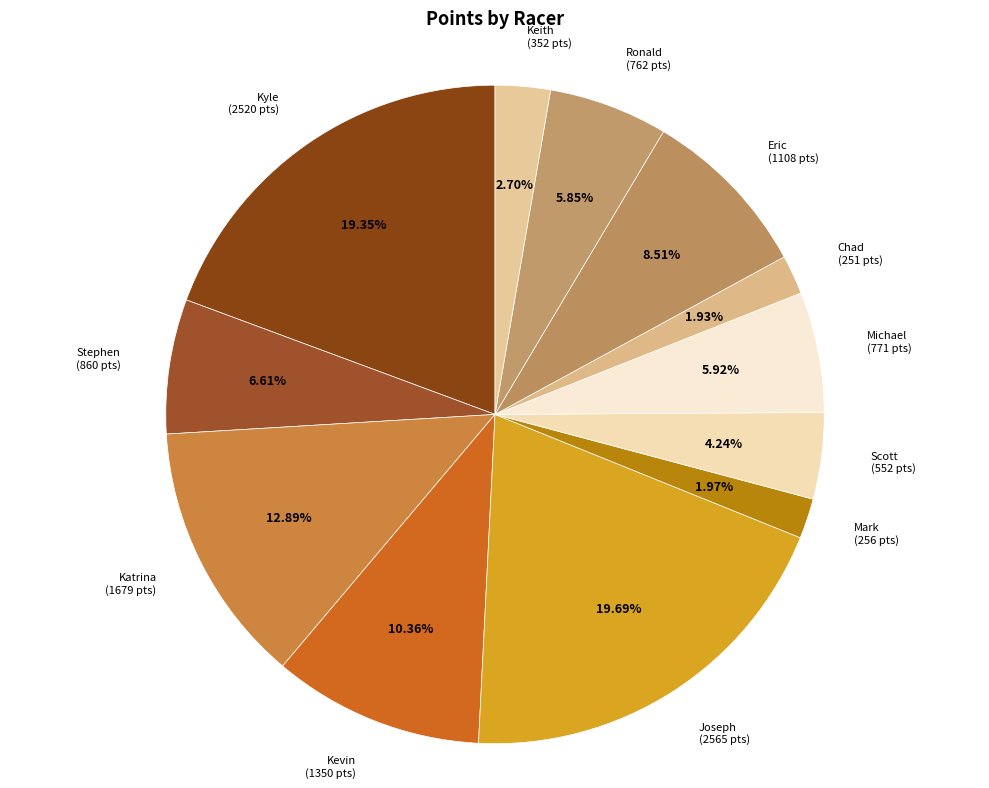

Which slice is the smallest?

Chad